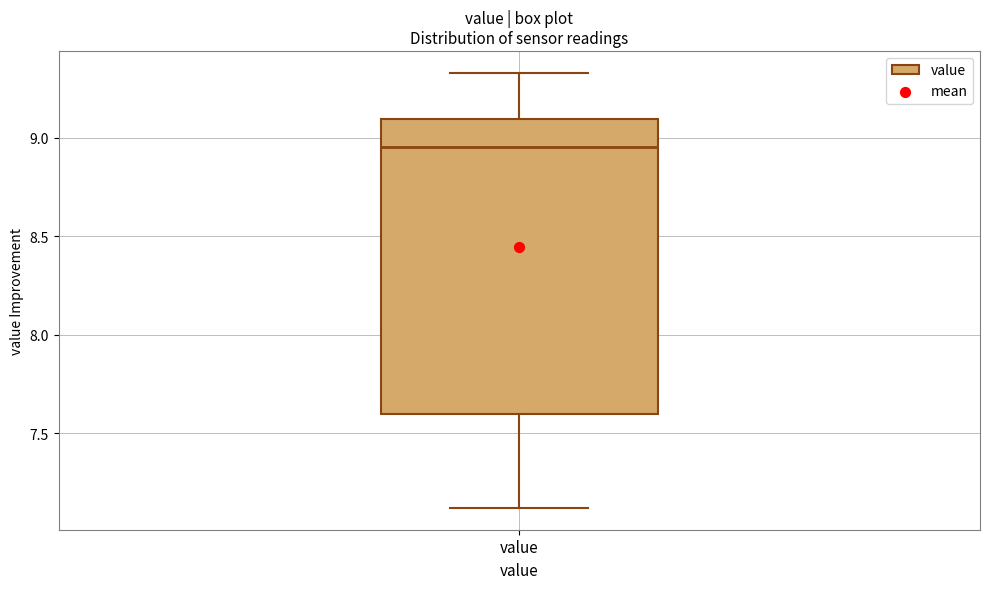

Transcribe this box plot: give where the median line is, the range the box spans, and where the two whiskers end, as read against the y-axis. The values are not printed on the chart, so give them approximately, as read against the axis.

median 8.95, box 7.60 to 9.10, whiskers 7.10 to 9.35